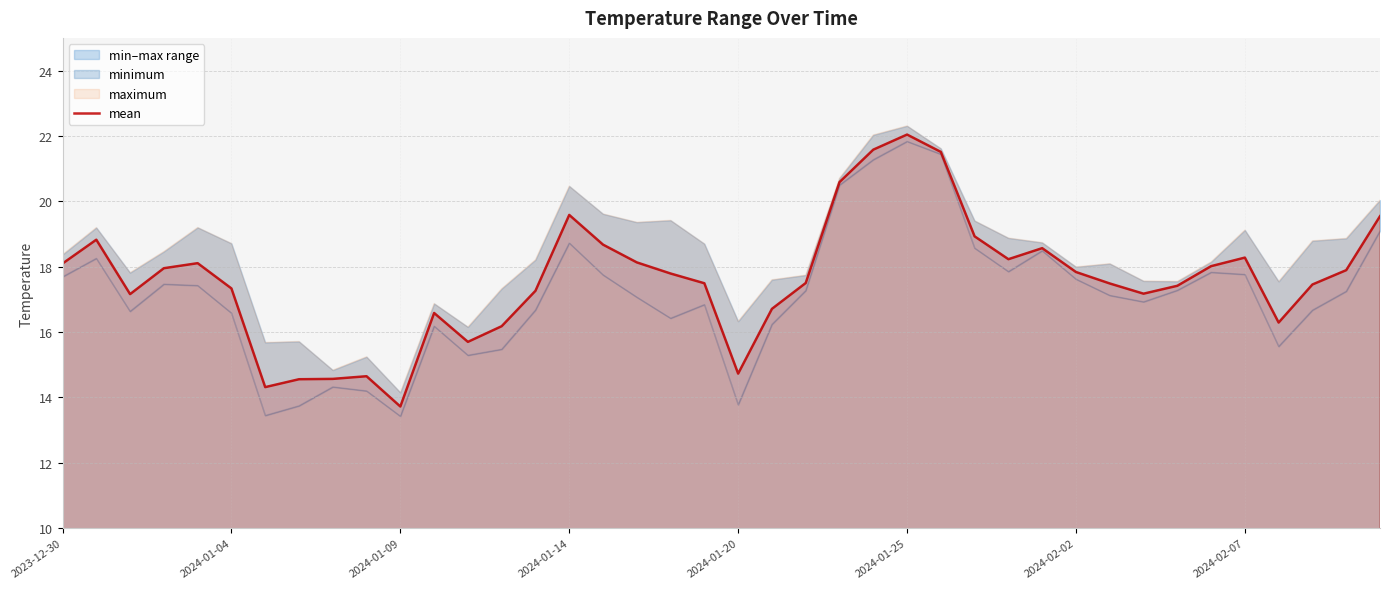

At which label does mean first exceed 17?

2023-12-30